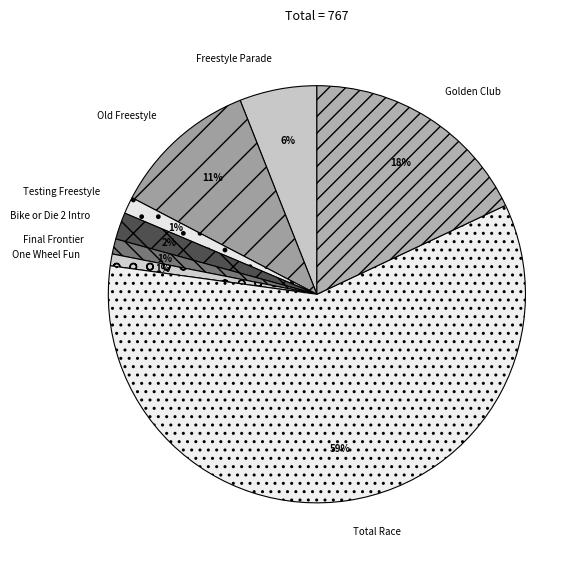

Between Golden Club and Old Freestyle, which is larger?

Golden Club